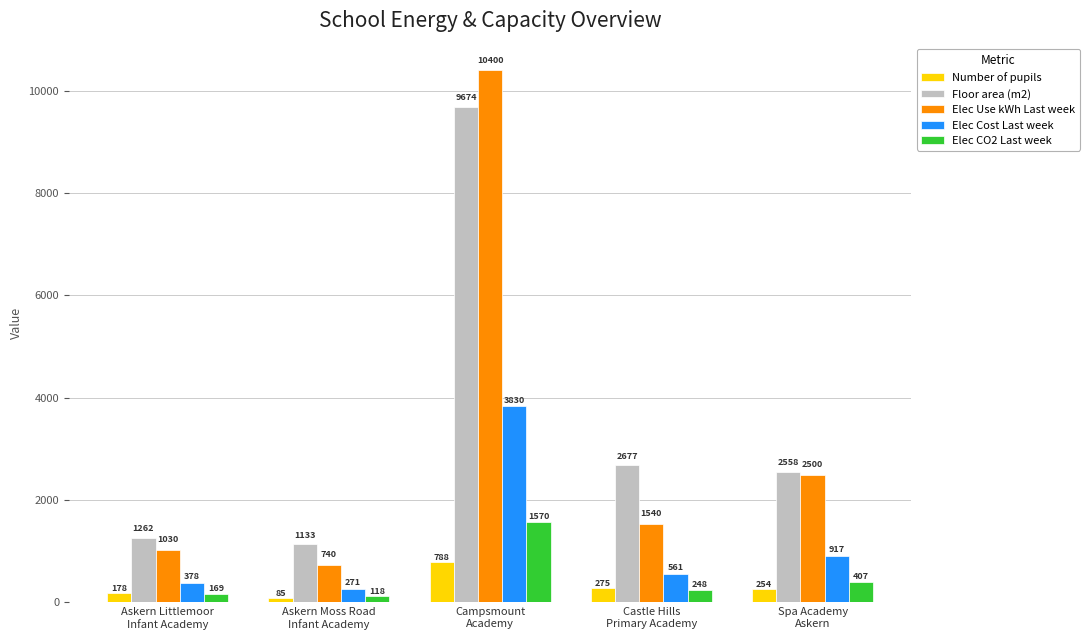

Reading right to left, transcribe all the data shown in this chart.

Number of pupils: 254	275	788	85	178
Floor area (m2): 2558	2677	9674	1133	1262
Elec Use kWh Last week: 2500	1540	10400	740	1030
Elec Cost Last week: 917	561	3830	271	378
Elec CO2 Last week: 407	248	1570	118	169